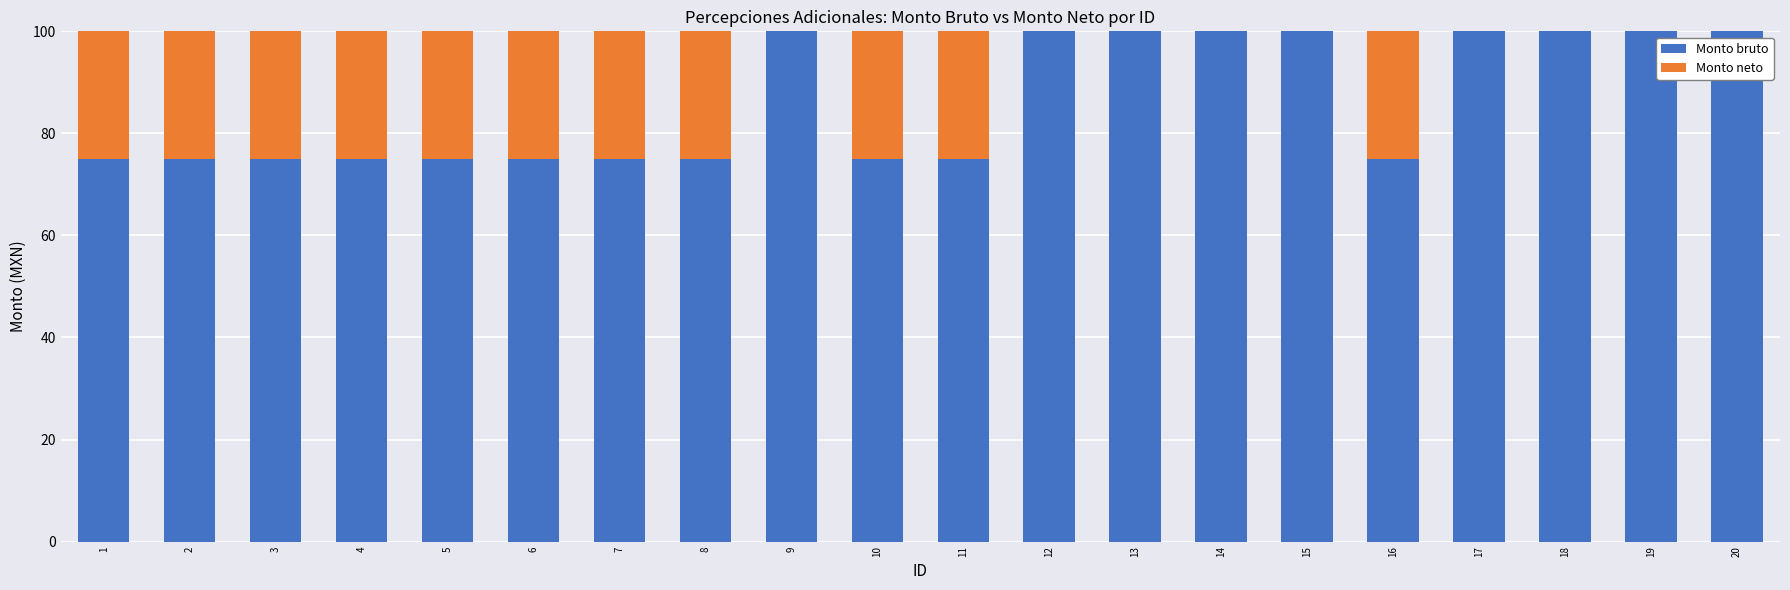

True or false: Monto bruto has a value of 100 at 19.

True